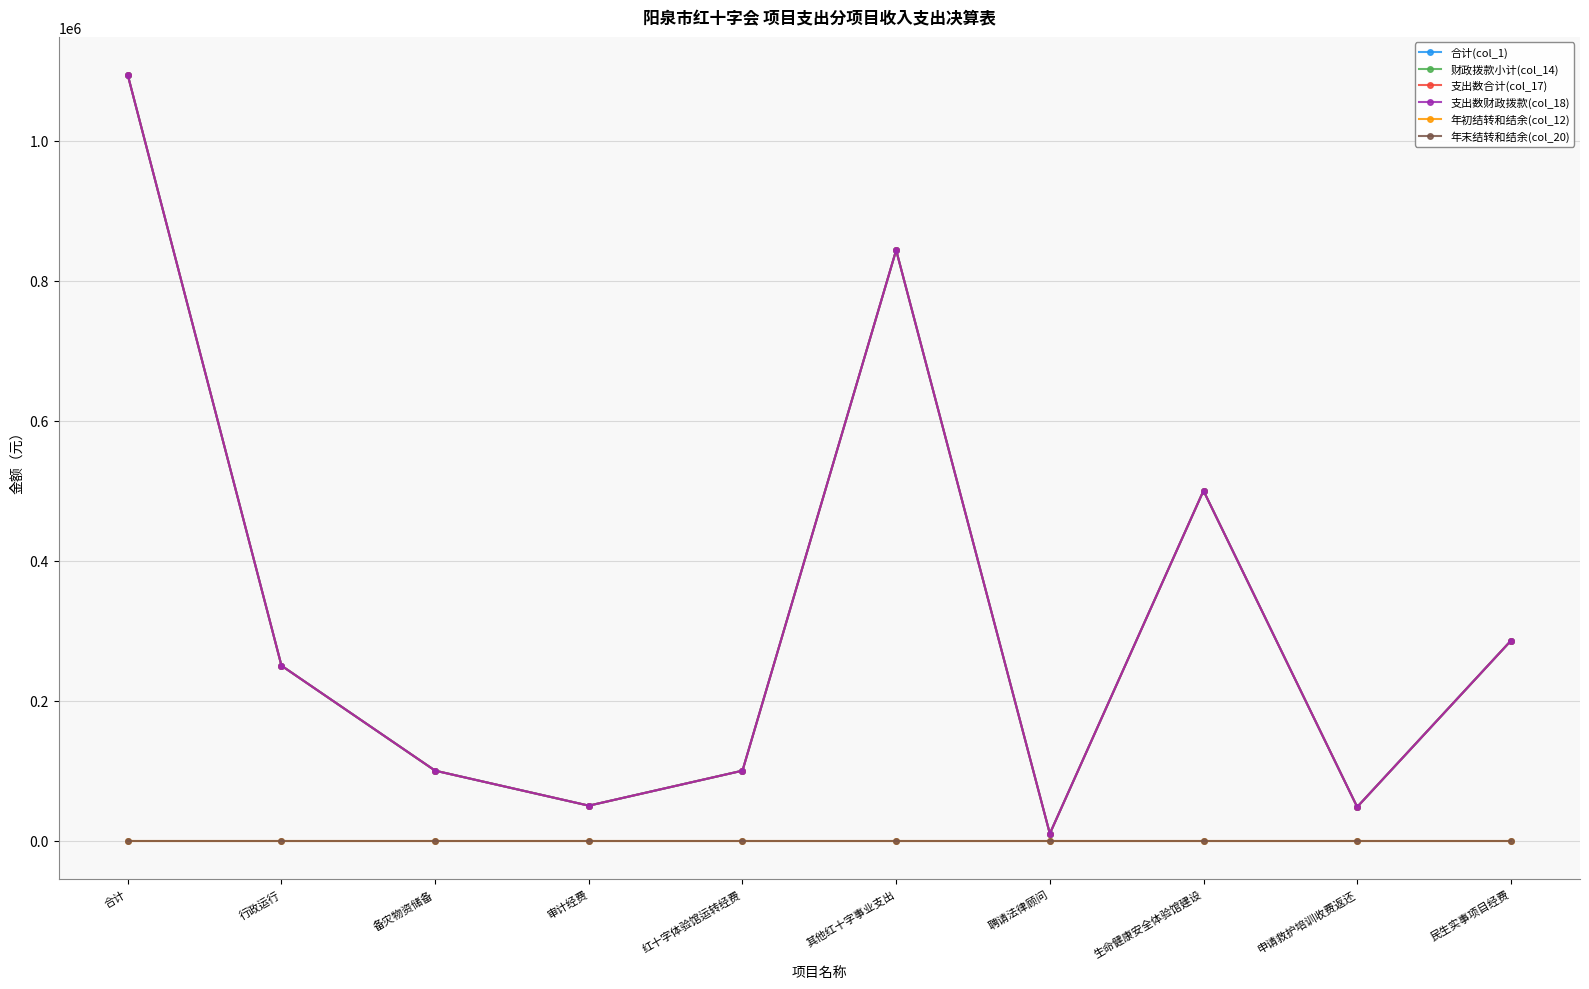

What is the label of the 6th point from the right?

红十字体验馆运转经费